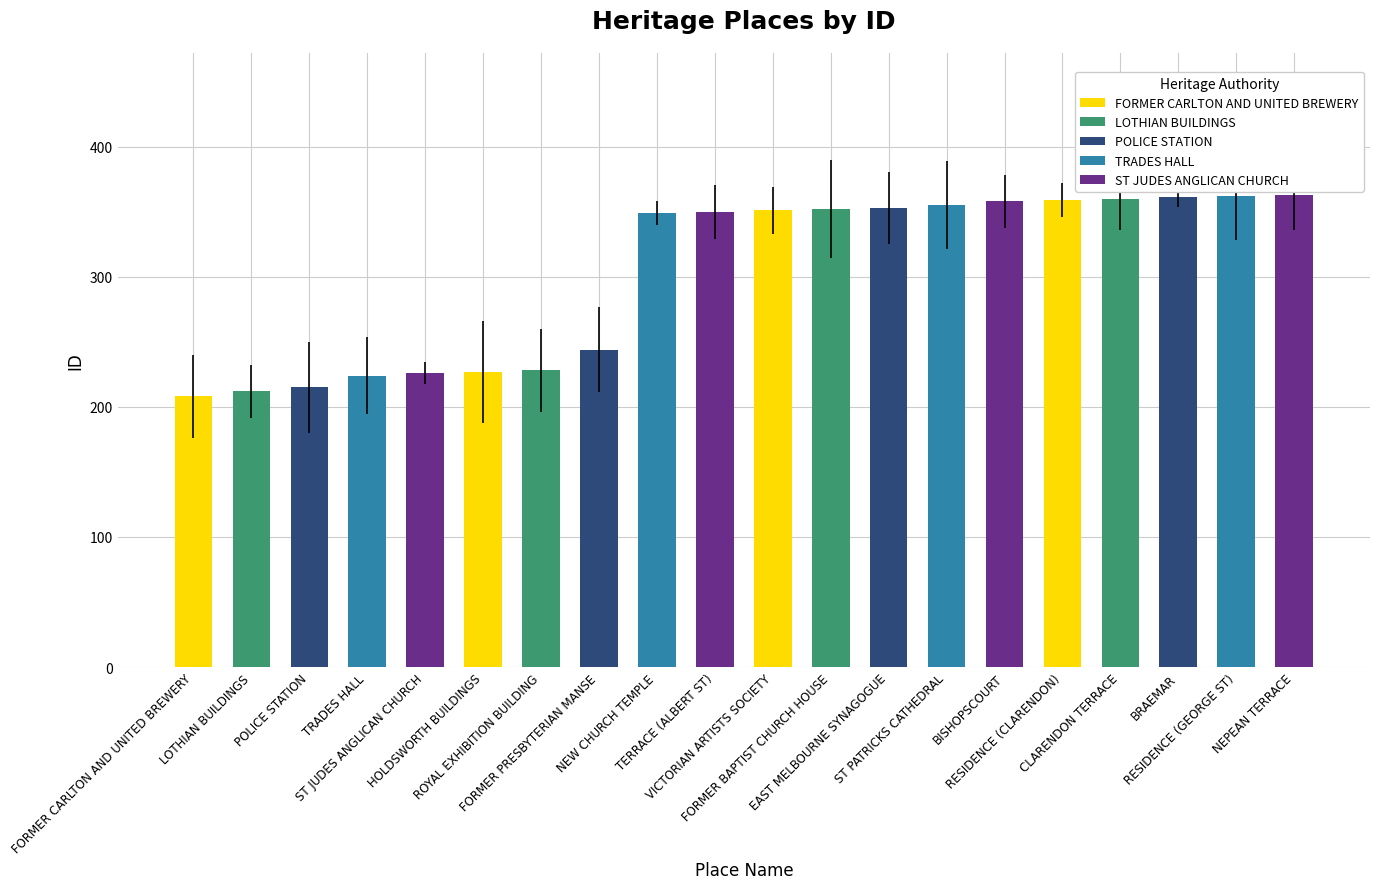

Where is the data nearest to the value 285?

FORMER PRESBYTERIAN MANSE